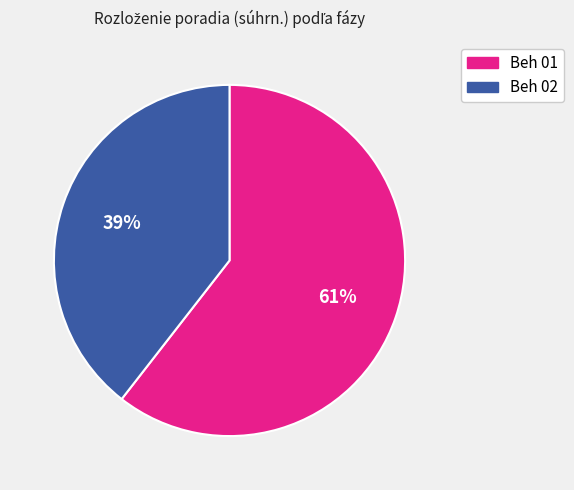

Is there any slice that represents more than half of the pie?

Yes